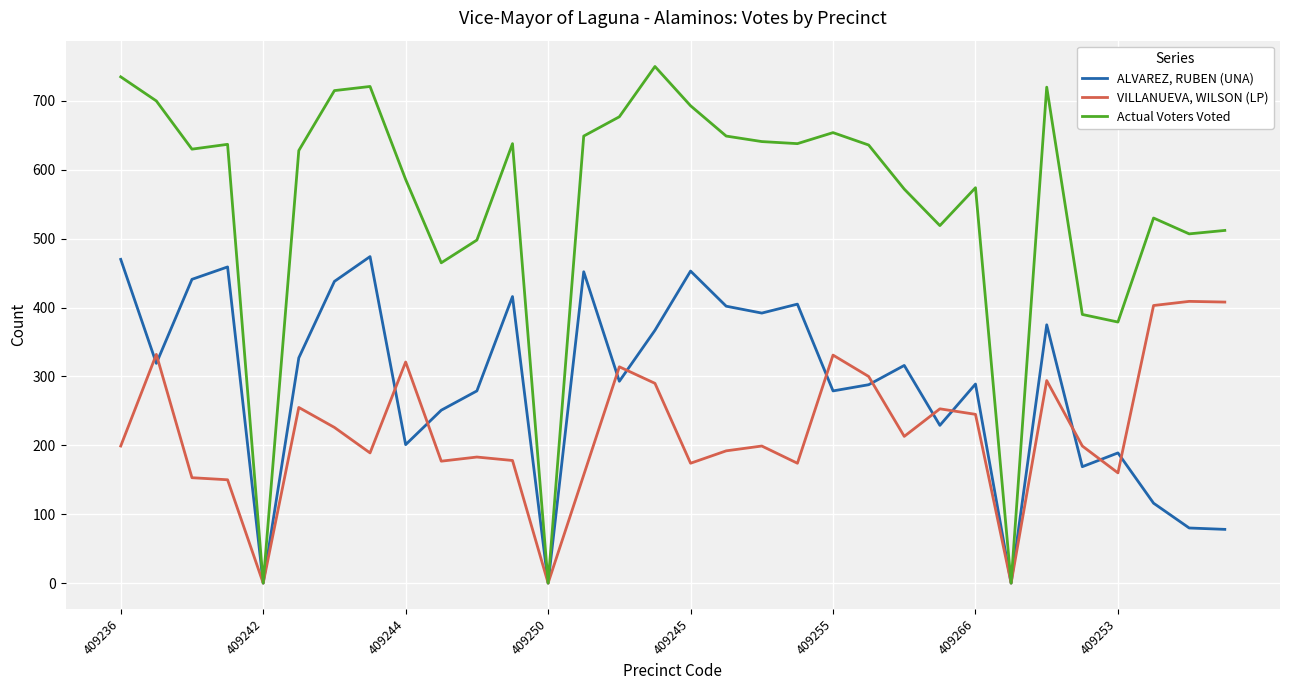

List the series in order of their peak value, lowest first.

VILLANUEVA, WILSON (LP), ALVAREZ, RUBEN (UNA), Actual Voters Voted